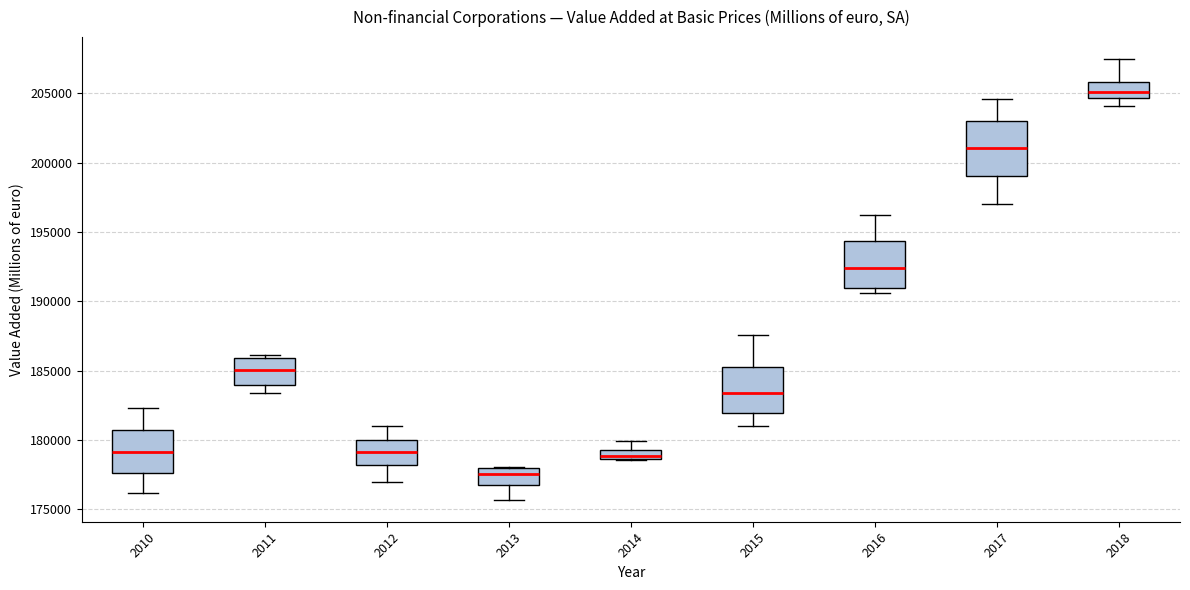

Which box's median line is the lowest?

2013